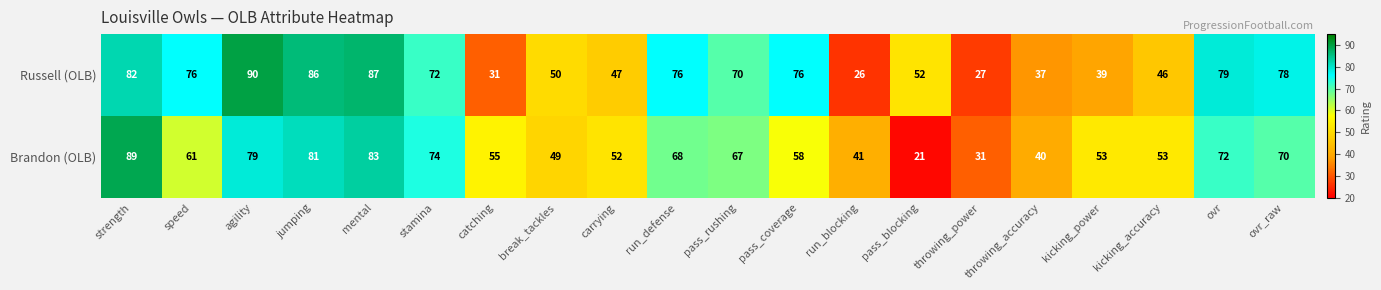

What is the minimum value shown in the chart?

21